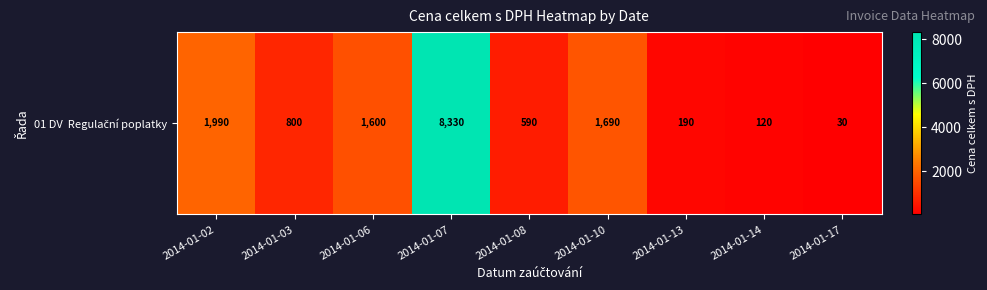

Where is the data nearest to the value 4180?

2014-01-02